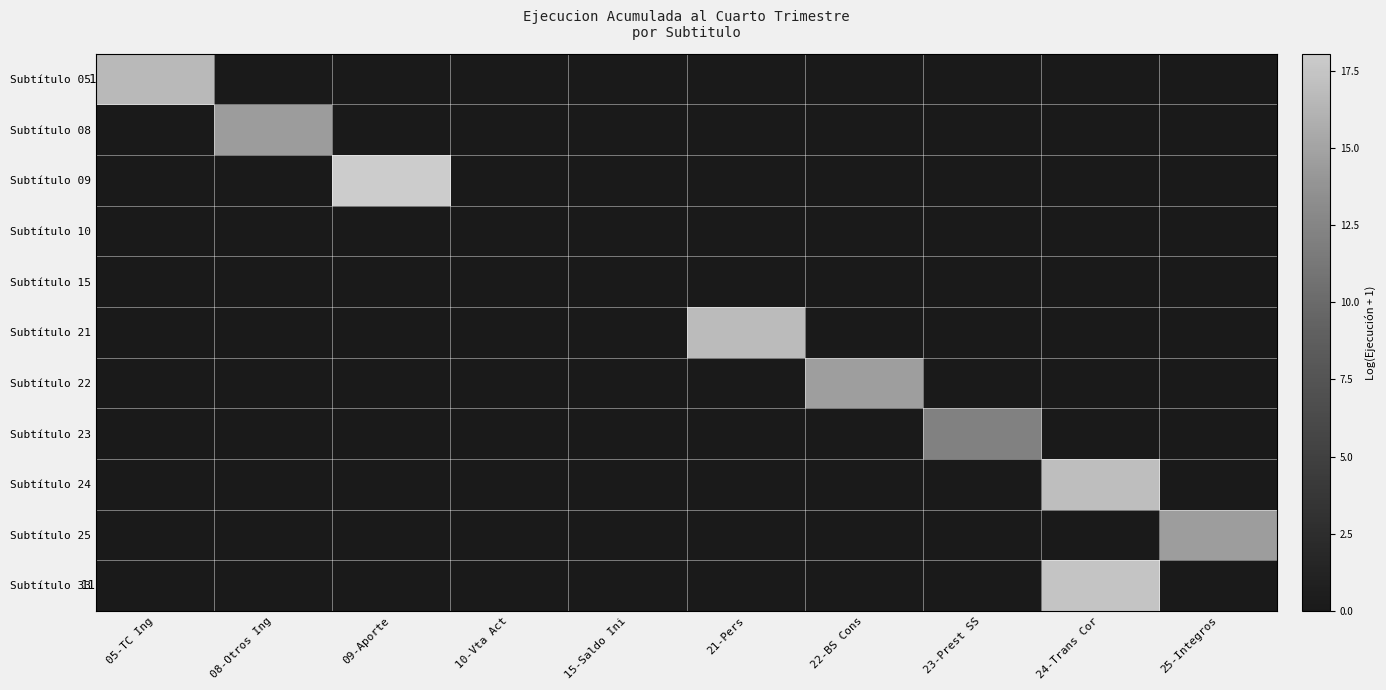

What is the difference between the highest and lowest values at 21-Pers?

16.8